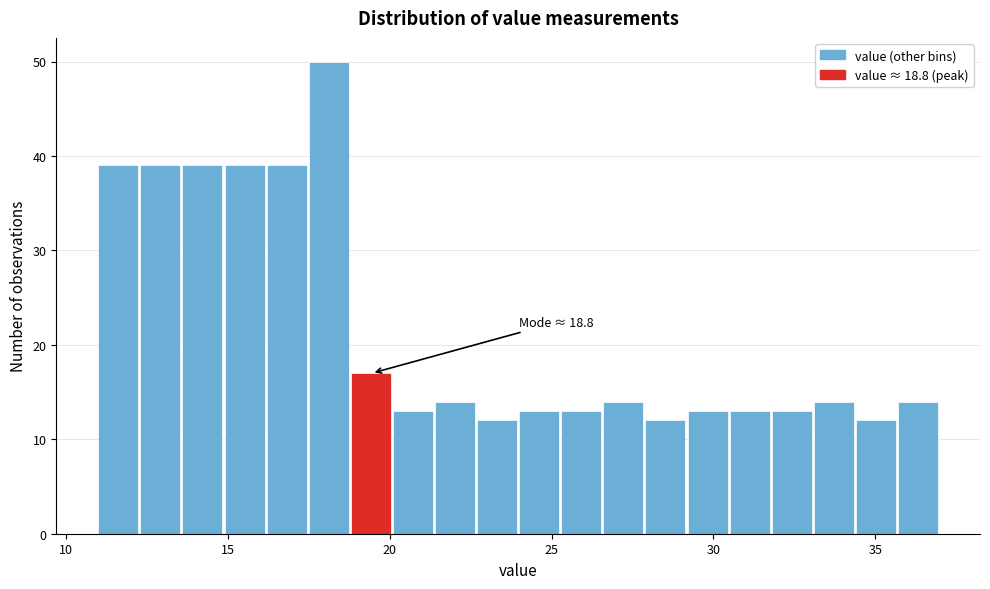

Read against the x-axis, roughly where is the centre of the tallest bar?

18.0